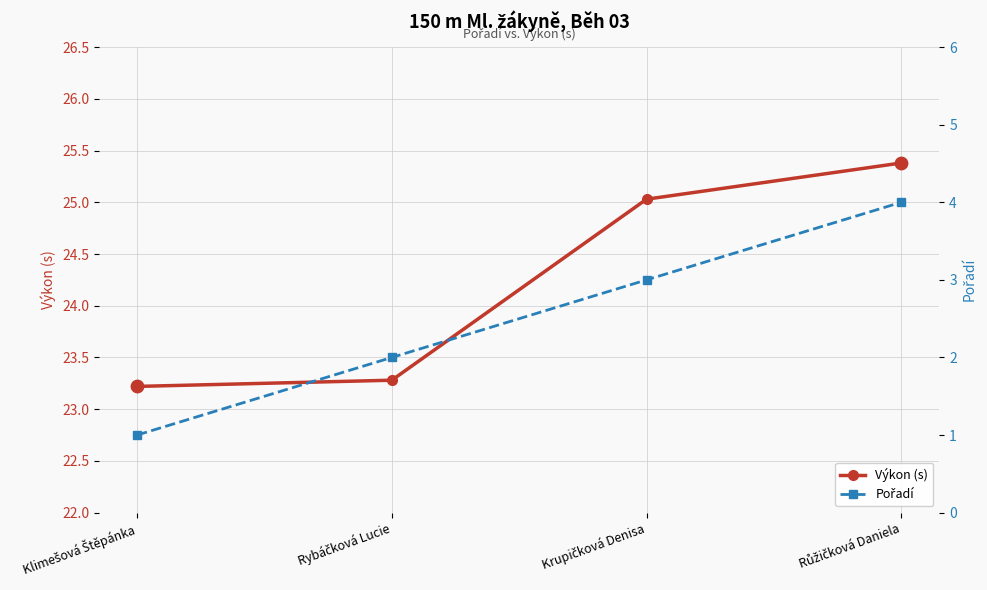

At how many categories does at least one series exceed 7?

4